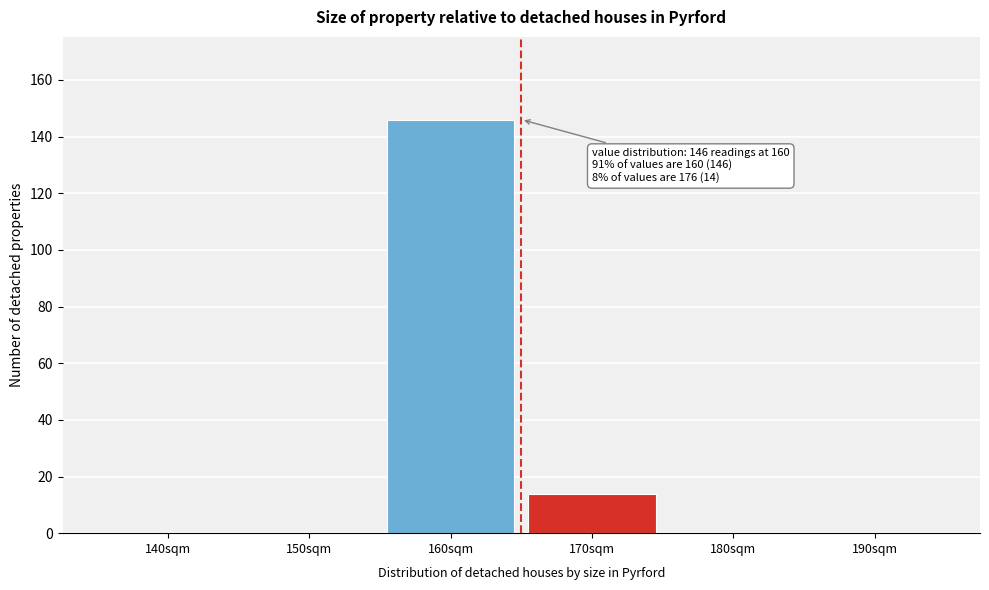

Reading right to left, list all the values displayed in this chart.

190sqm=0	180sqm=0	170sqm=14	160sqm=146	150sqm=0	140sqm=0